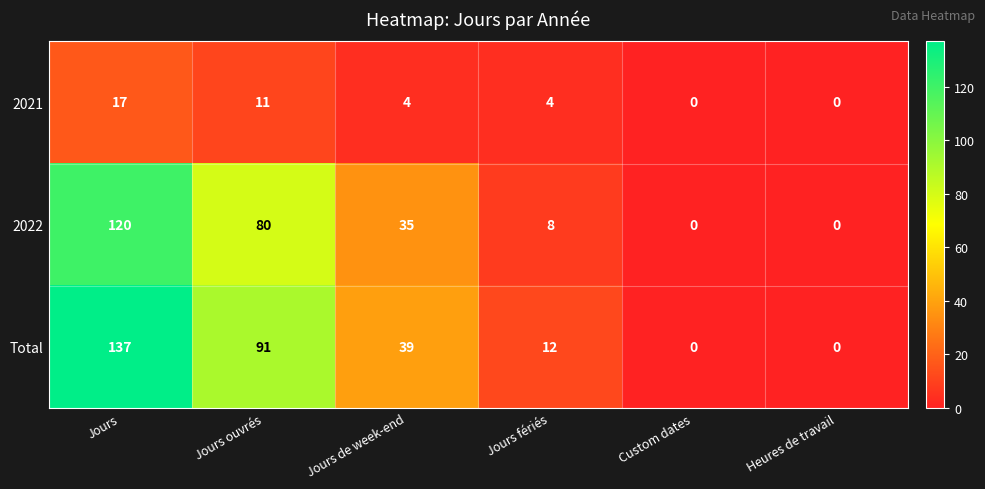

What is the sum of all 2021 values?

36